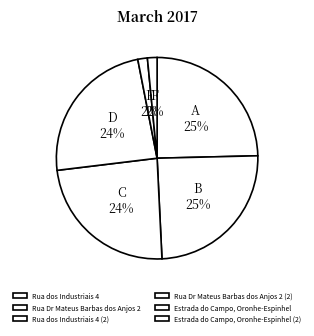

Combined, what portion of the pie is Rua Dr Mateus Barbas dos Anjos 2 (2) and Rua Dr Mateus Barbas dos Anjos 2?

48.5%